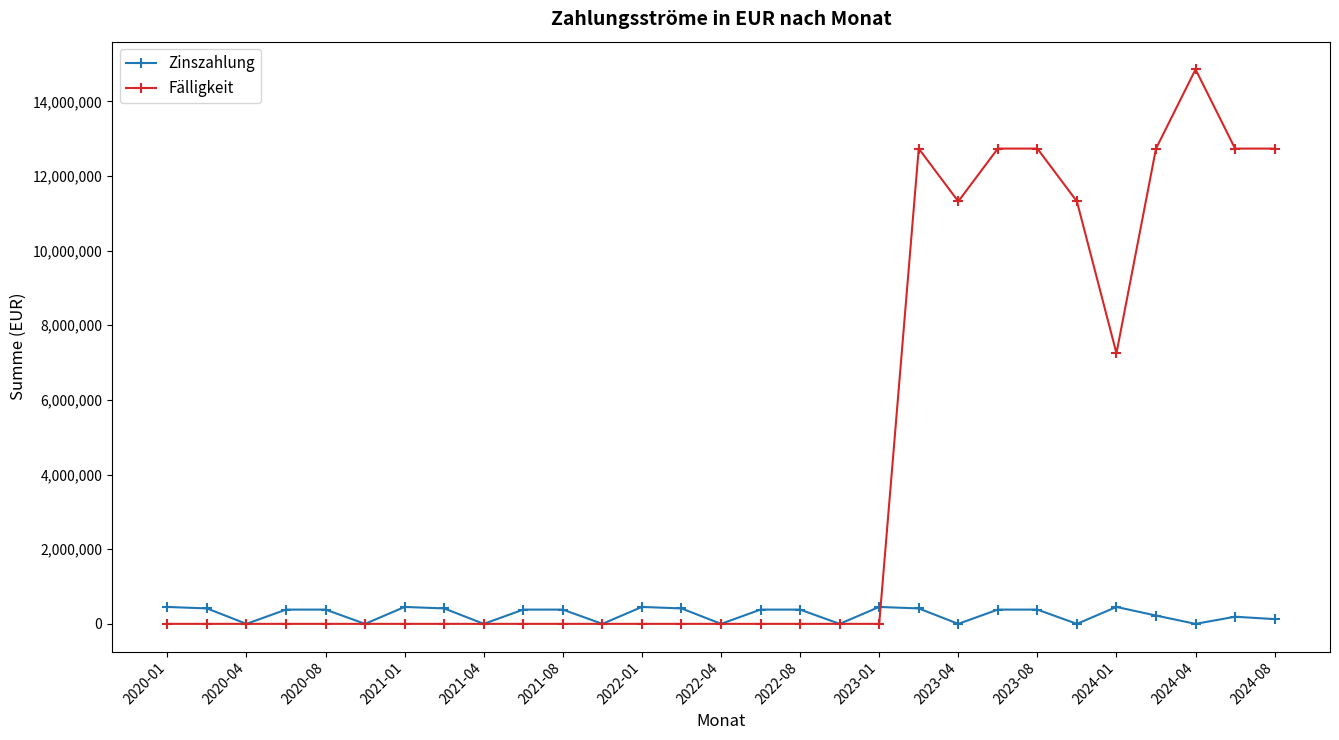

What is the highest value of the Zinszahlung series?

453187.5